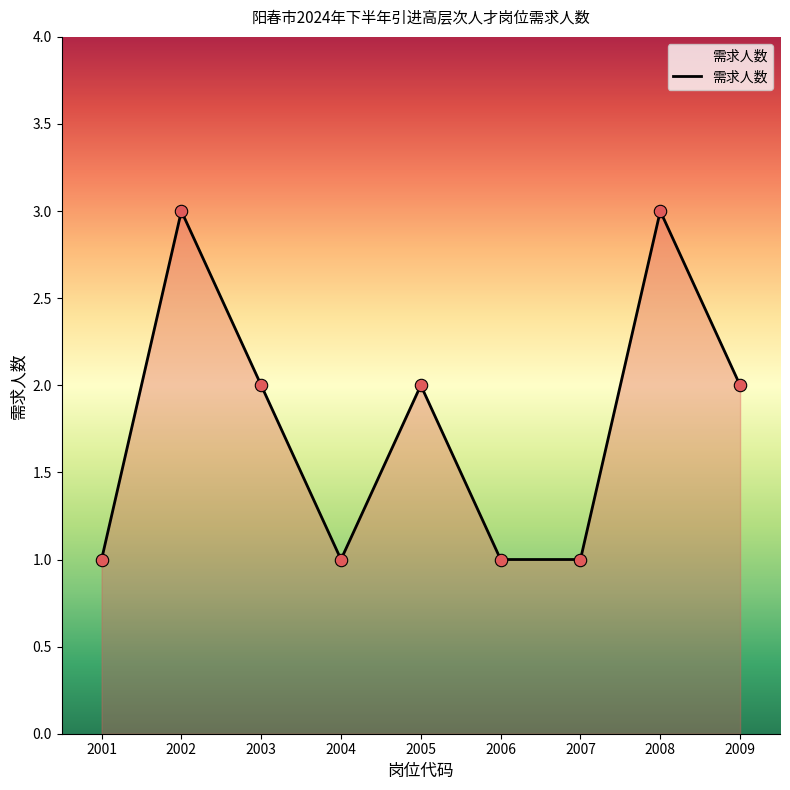

Between 2009 and 2004, which is larger?

2009